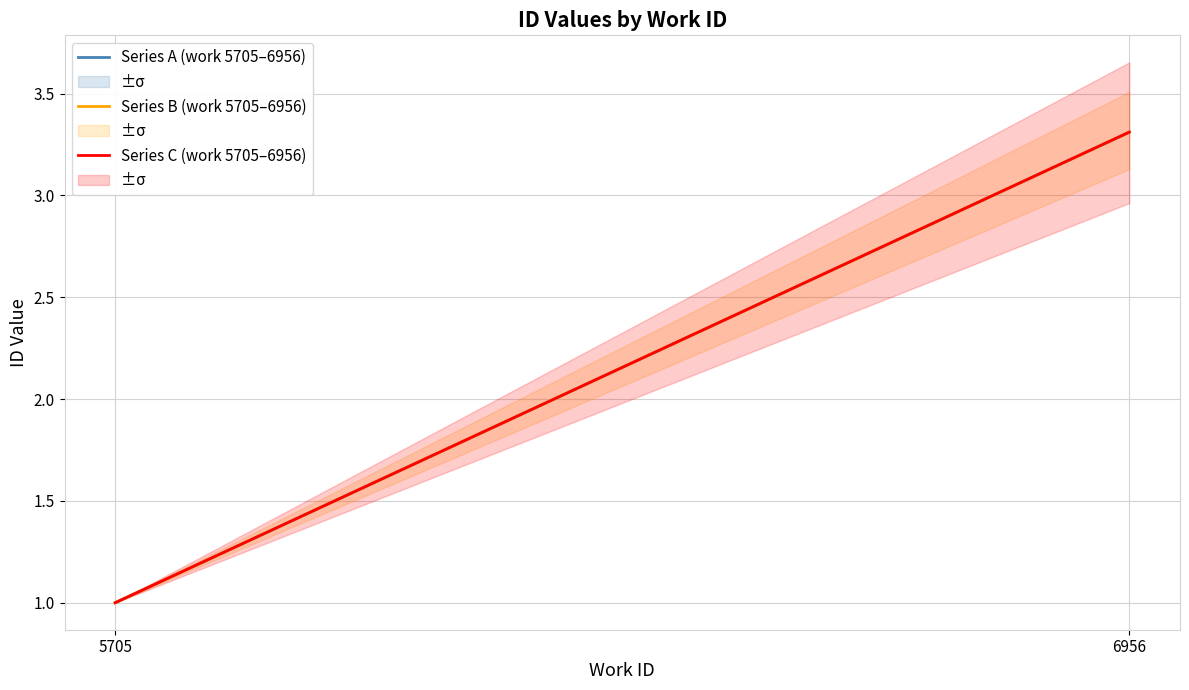

Which series changed the most between 5705 and 6956?

Series C (work 5705–6956)